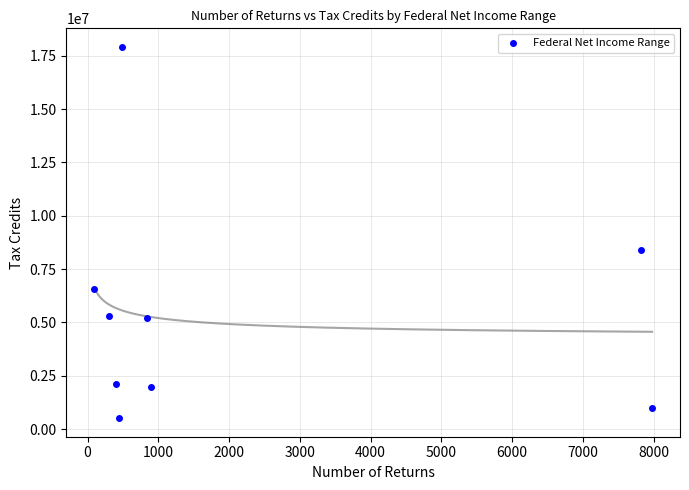

What is the range of Y values (max minus min)?

17398231